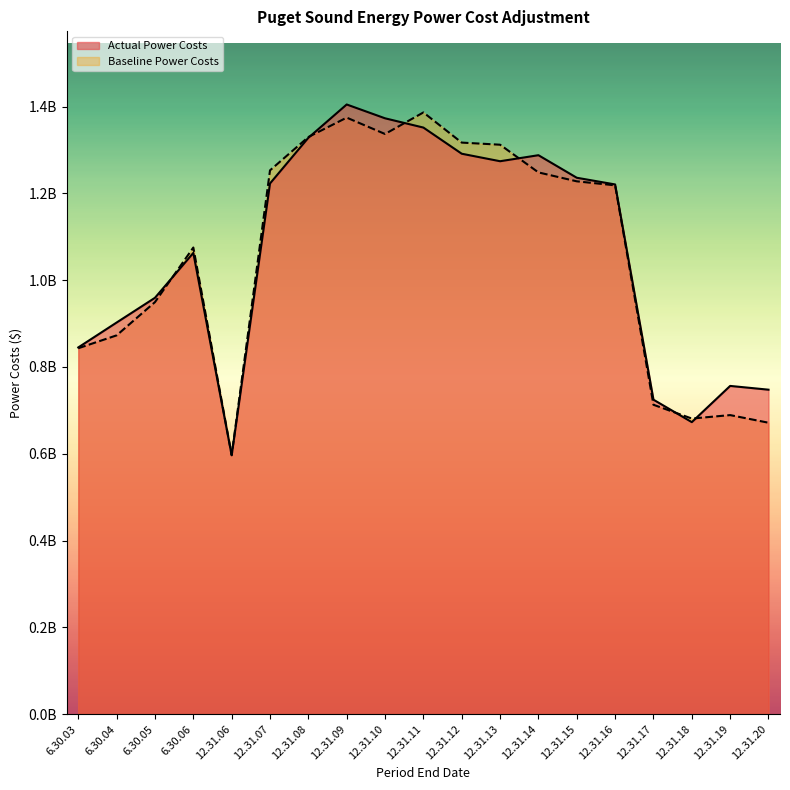

Does the chart display data point markers on the line(s)?

No